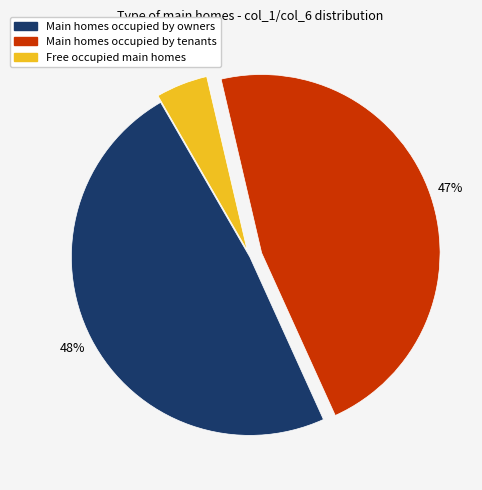

Count the number of slices in the pie.

3